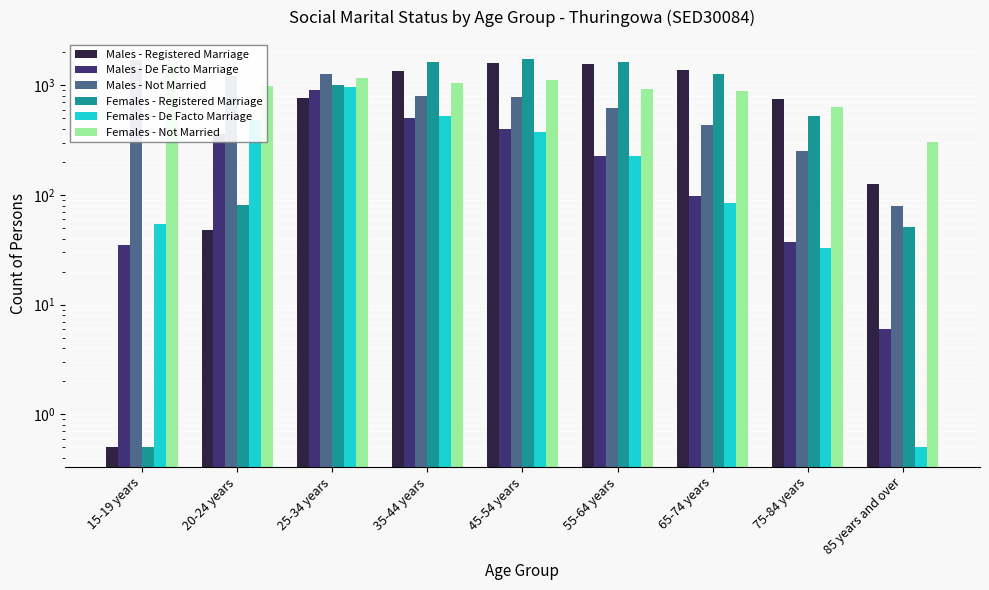

What is the difference between the maximum and minimum values in the Males - Not Married series?

1621.0